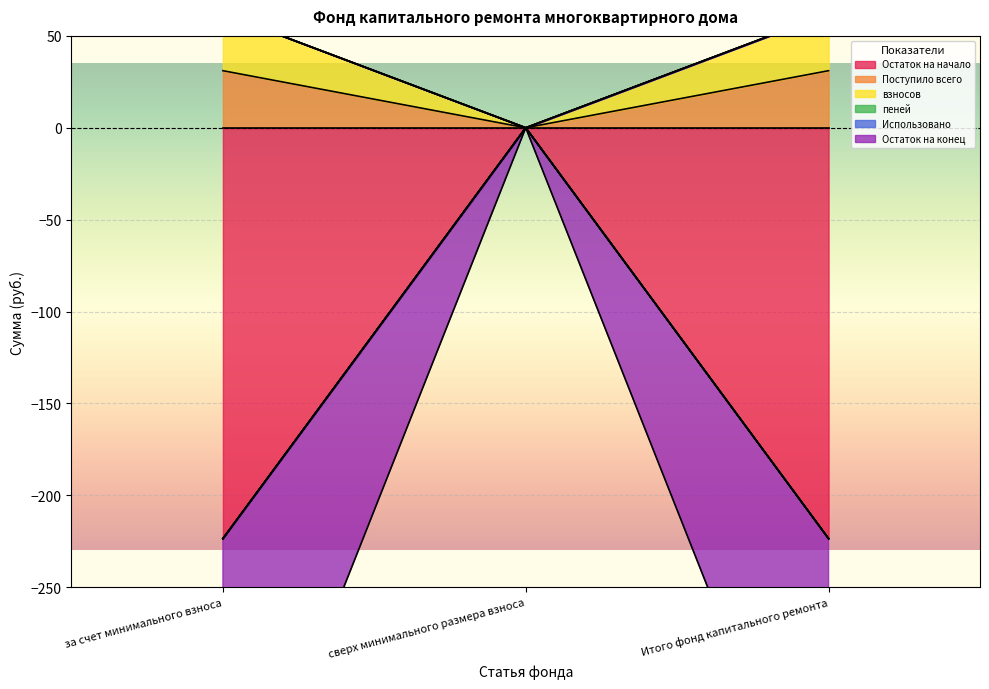

Reading right to left, list all the values displayed in this chart.

Остаток на начало: -416.1	0.0	-416.1
Поступило всего: -223.6	0.0	-223.6
взносов: 62.1	0.0	62.1
пеней: 31.1	0.0	31.1
Остаток на конец: -223.6	0.0	-223.6